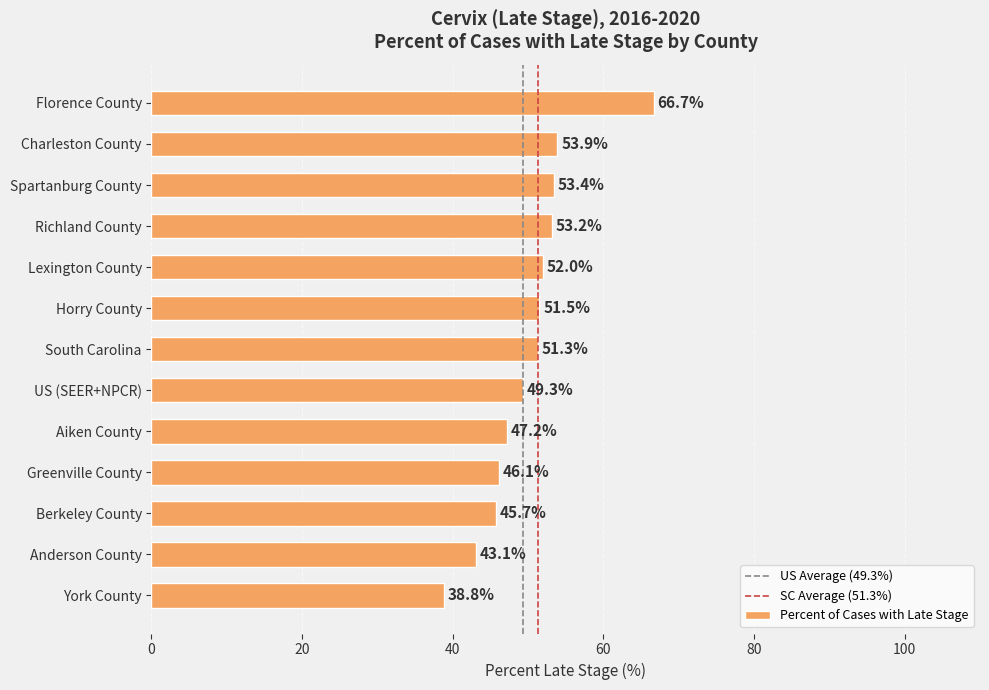

What is the sum of the values at Florence County and York County?

105.5